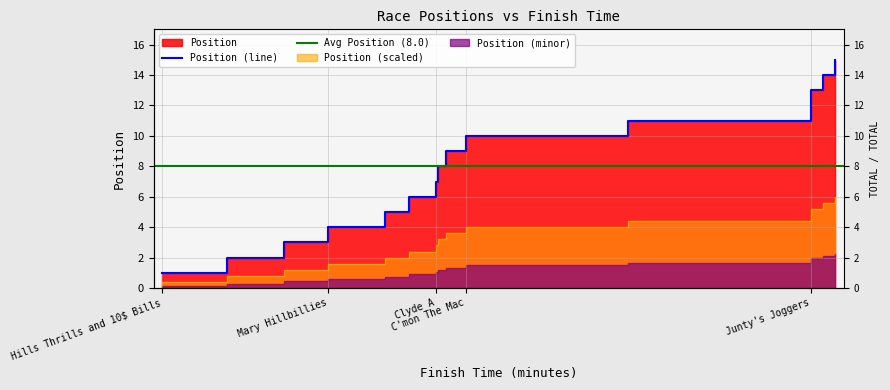

What is the smallest value displayed?

1